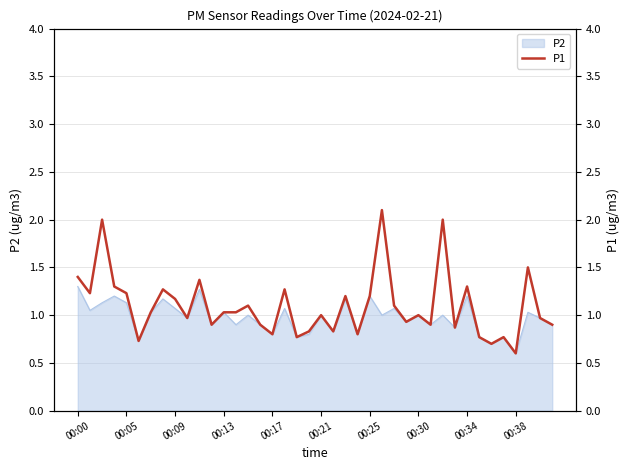

Which category has the lowest value in the P2 series?

00:38